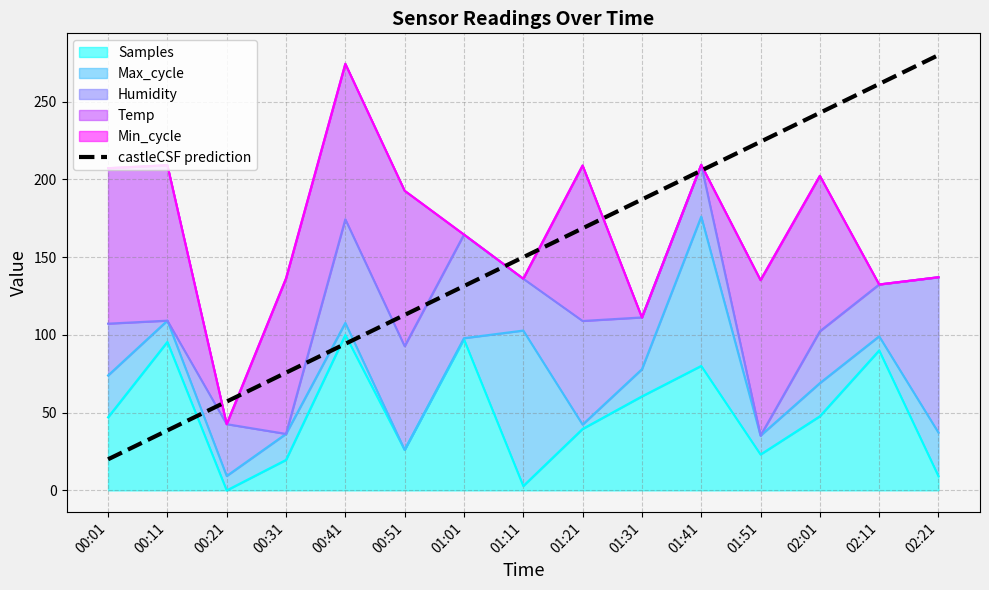

Read the value at 01:21.

168.6